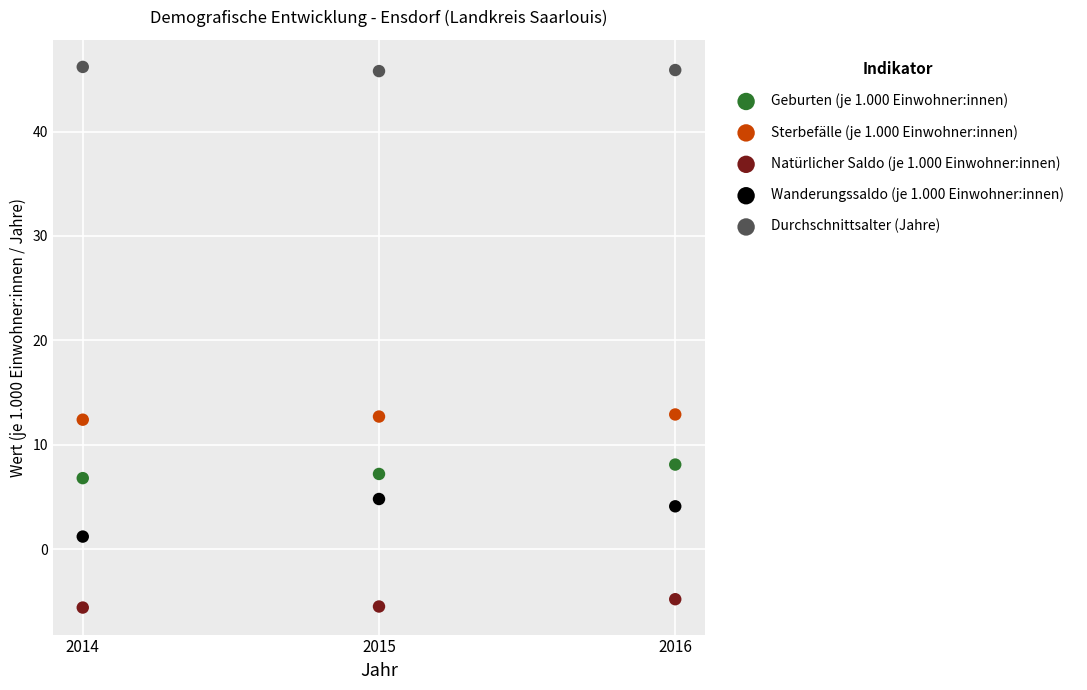

Which series contains the highest Y value?

Durchschnittsalter (Jahre)